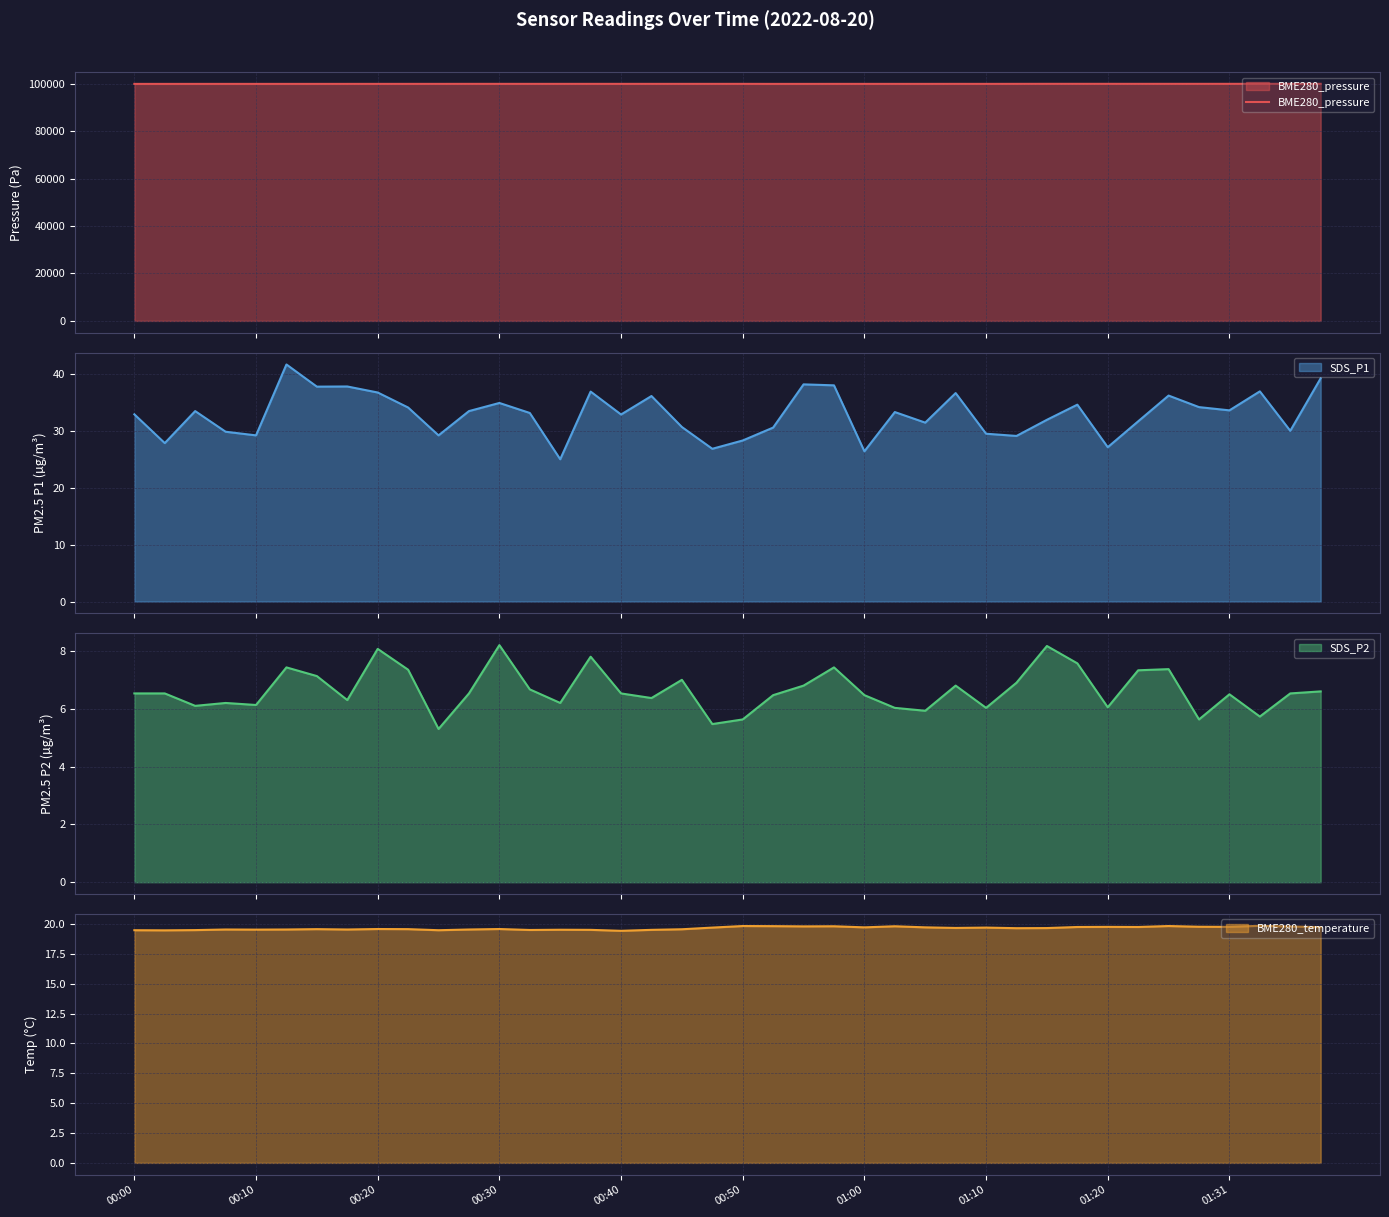

What is the highest value of the BME280_pressure series?

100033.1